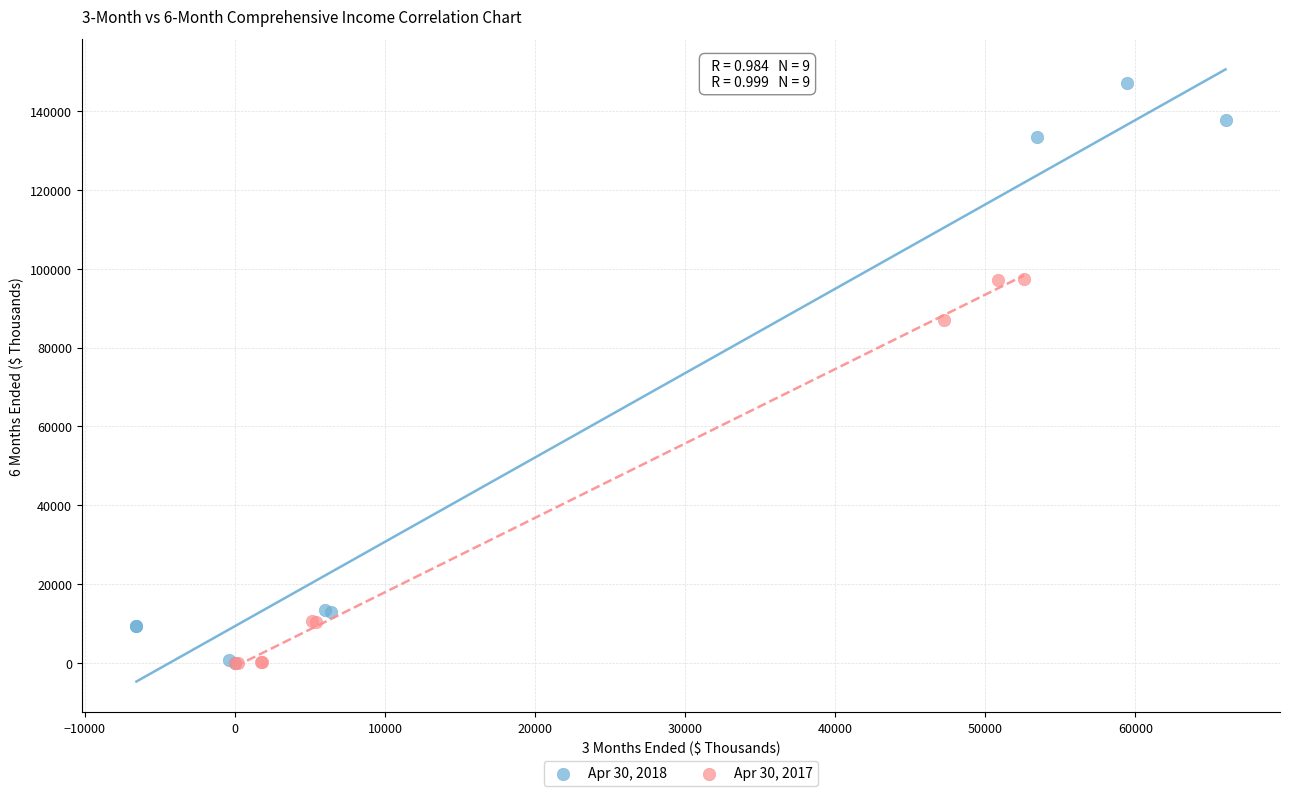

Which series has the widest spread of Y values?

Apr 30, 2018